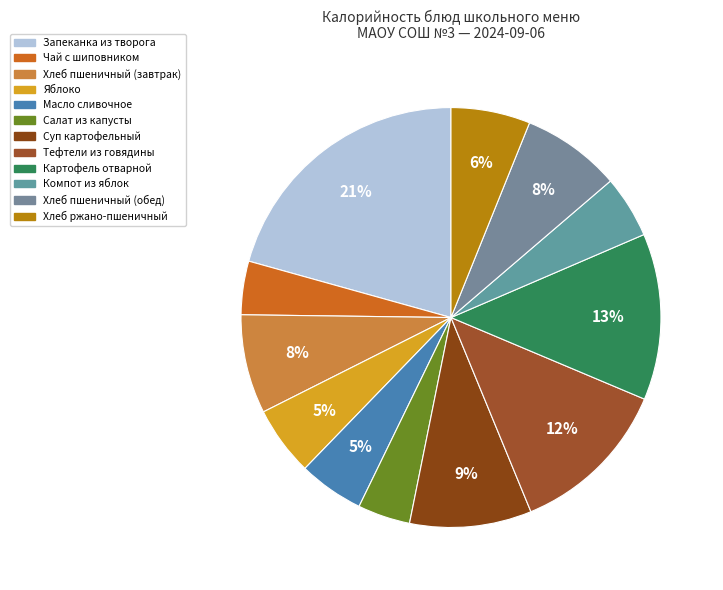

To the nearest percent, what portion does Тефтели из говядины represent?

12%